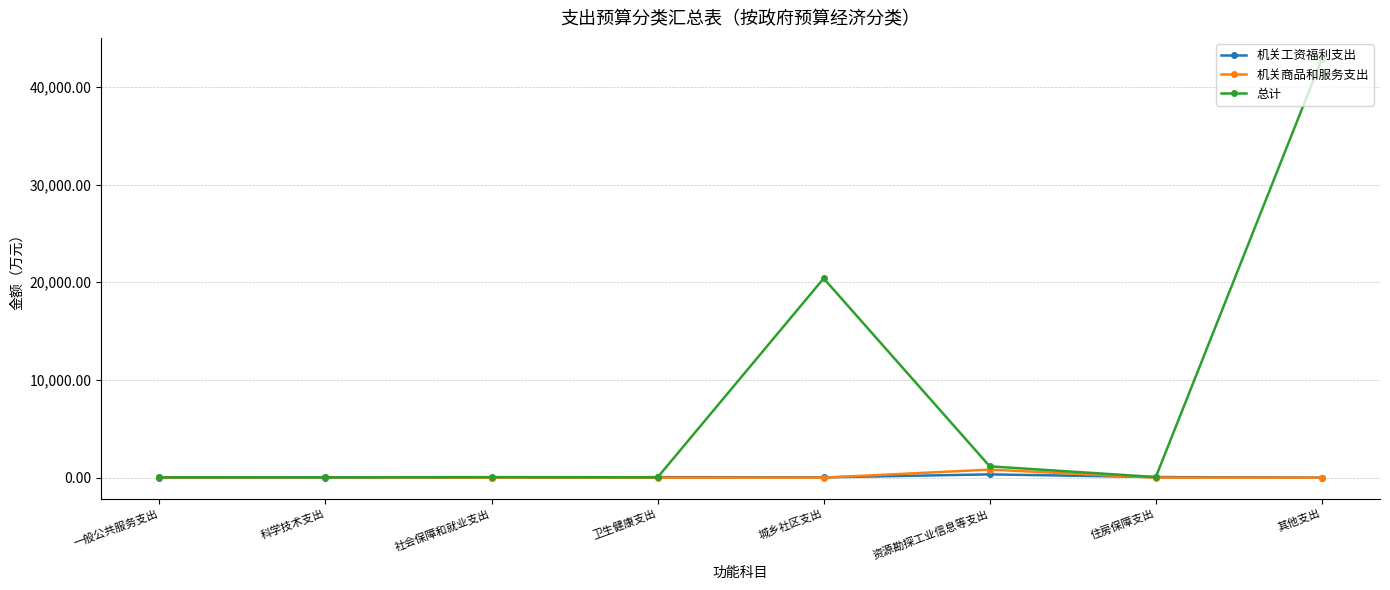

How many data points does each series have?

8